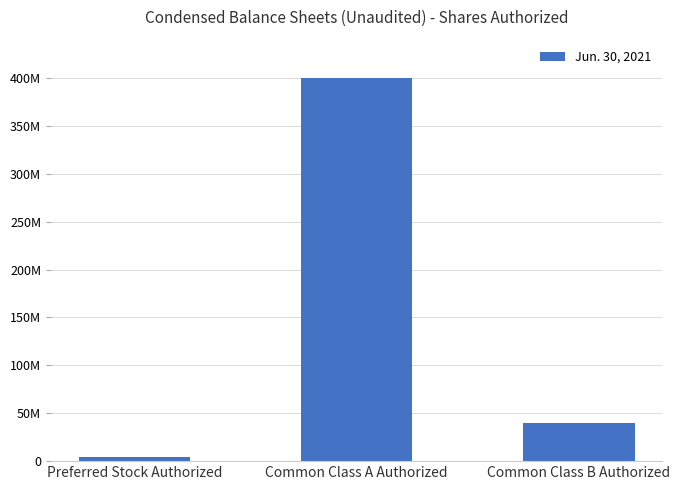

Where is the data nearest to the value 202000000?

Common Class B Authorized